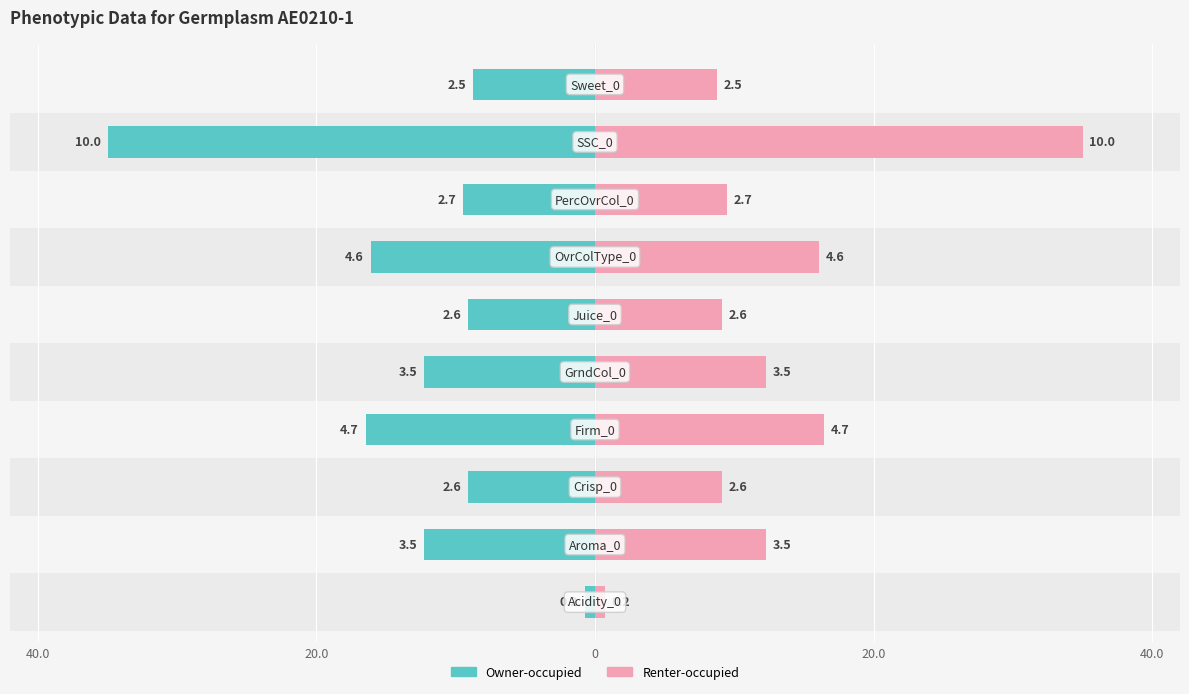

Between 0 and 6, which is larger?

6